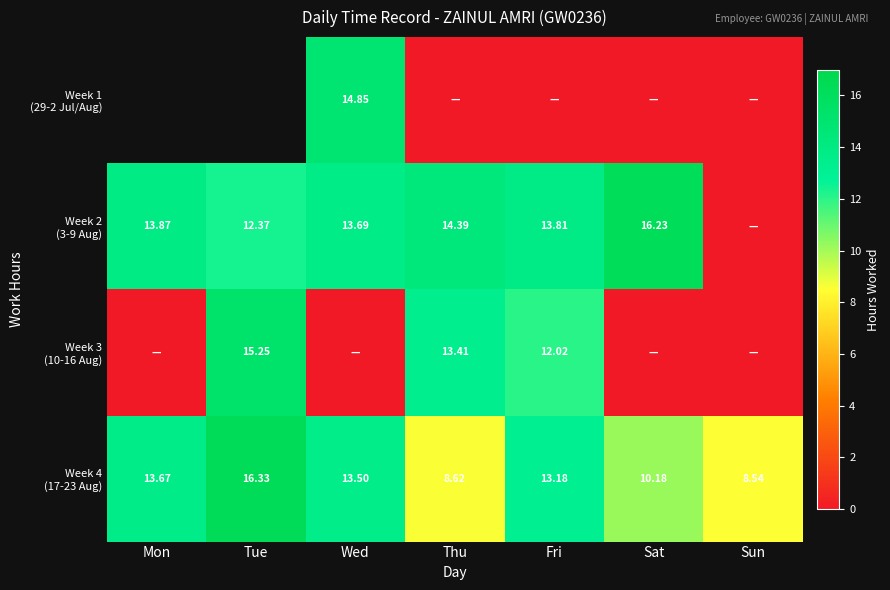

The value of Week 4 (17-23 Aug) at Thu is 8.6. True or false?

True